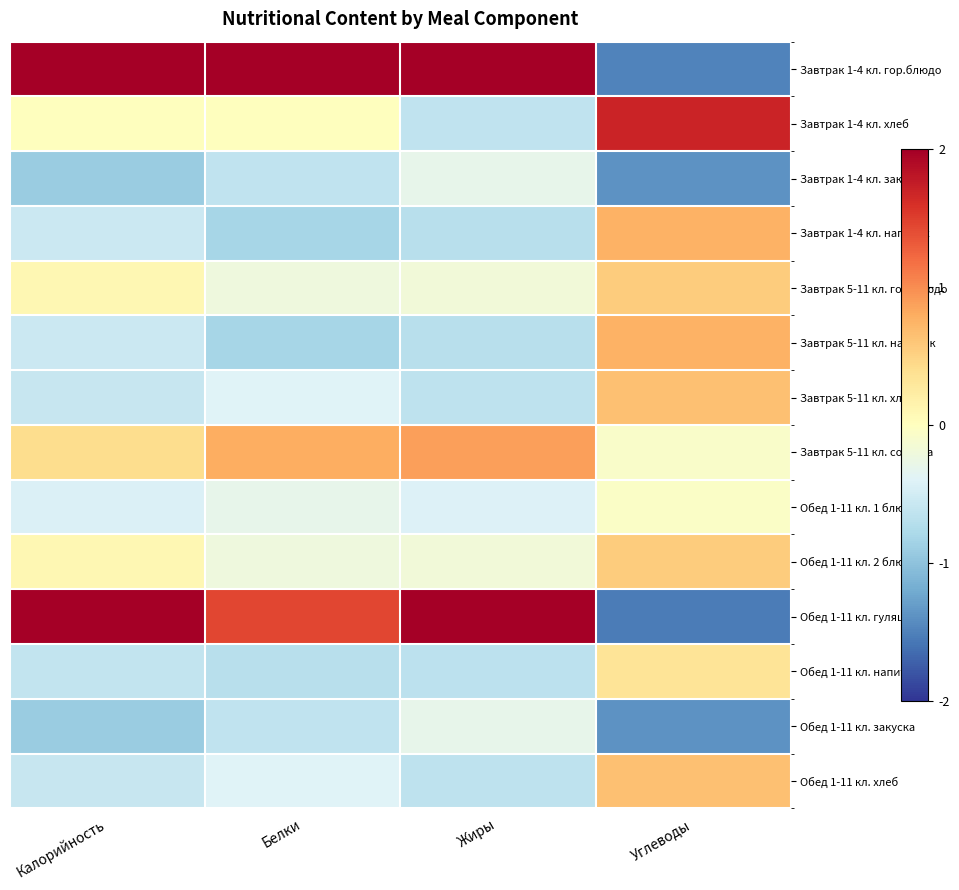

Reading left to right, list all the values displayed in this chart.

Завтрак 1-4 кл. гор.блюдо: Калорийность=2.3	Белки=2.9	Жиры=2.1	Углеводы=-1.5
Завтрак 1-4 кл. хлеб: Калорийность=0.0	Белки=0.0	Жиры=-0.6	Углеводы=1.7
Завтрак 1-4 кл. закуска: Калорийность=-0.9	Белки=-0.6	Жиры=-0.3	Углеводы=-1.4
Завтрак 1-4 кл. напиток: Калорийность=-0.6	Белки=-0.8	Жиры=-0.7	Углеводы=0.8
Завтрак 5-11 кл. гор.блюдо: Калорийность=0.1	Белки=-0.2	Жиры=-0.2	Углеводы=0.6
Завтрак 5-11 кл. напиток: Калорийность=-0.6	Белки=-0.8	Жиры=-0.7	Углеводы=0.8
Завтрак 5-11 кл. хлеб: Калорийность=-0.6	Белки=-0.4	Жиры=-0.6	Углеводы=0.6
Завтрак 5-11 кл. сосиска: Калорийность=0.4	Белки=0.8	Жиры=0.9	Углеводы=-0.1
Обед 1-11 кл. 1 блюдо: Калорийность=-0.4	Белки=-0.3	Жиры=-0.4	Углеводы=-0.1
Обед 1-11 кл. 2 блюдо: Калорийность=0.1	Белки=-0.2	Жиры=-0.2	Углеводы=0.6
Обед 1-11 кл. гуляш: Калорийность=2.2	Белки=1.4	Жиры=2.4	Углеводы=-1.5
Обед 1-11 кл. напиток: Калорийность=-0.6	Белки=-0.7	Жиры=-0.7	Углеводы=0.3
Обед 1-11 кл. закуска: Калорийность=-0.9	Белки=-0.6	Жиры=-0.3	Углеводы=-1.4
Обед 1-11 кл. хлеб: Калорийность=-0.6	Белки=-0.4	Жиры=-0.6	Углеводы=0.6